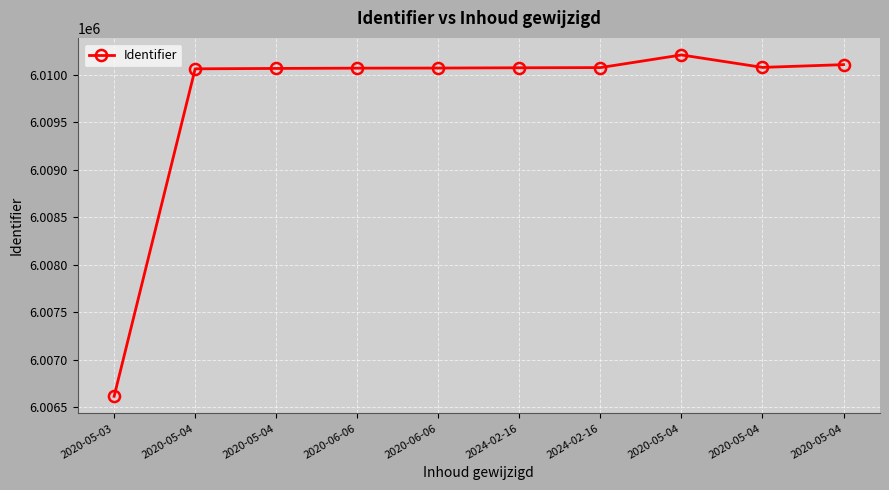

The chart shows a value of 6010072 at 2020-06-06. True or false?

True